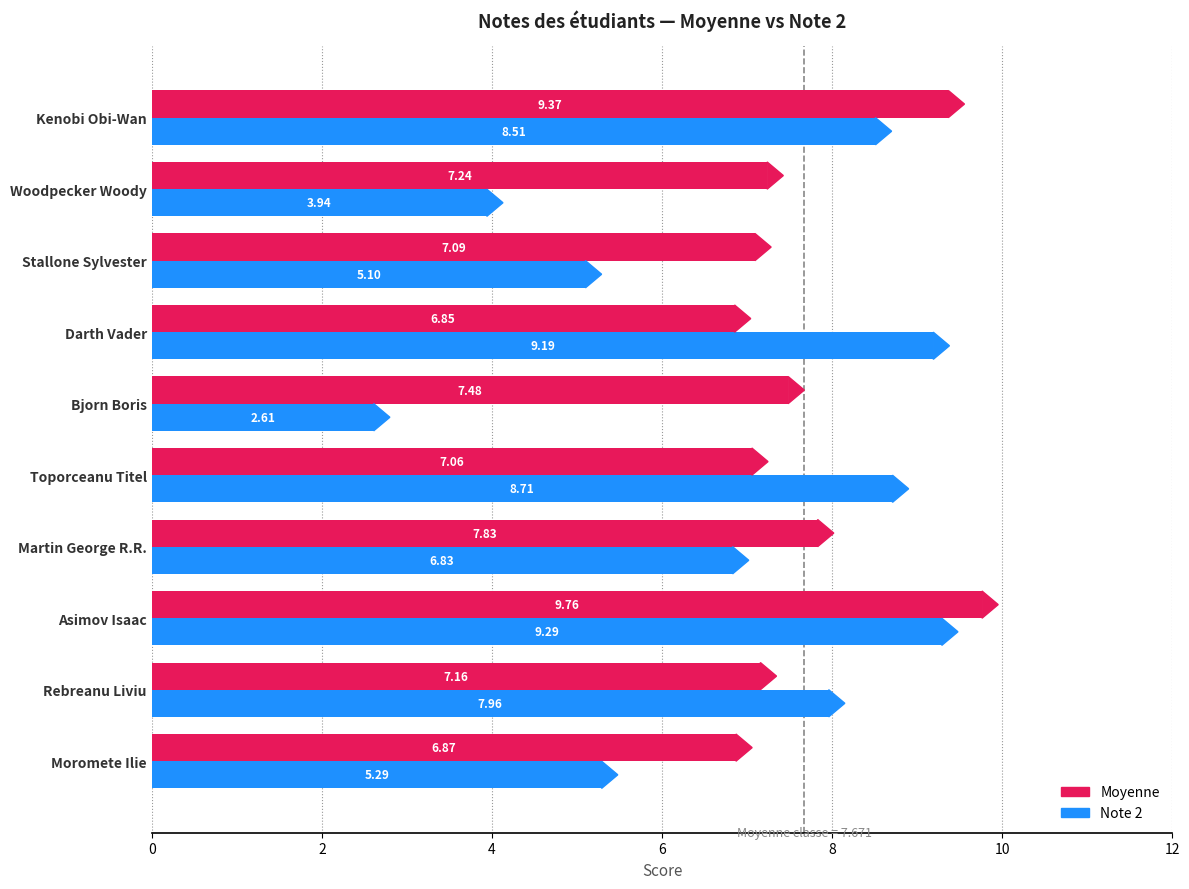

Which series changed the most between Martin George R.R. and Bjorn Boris?

Note 2